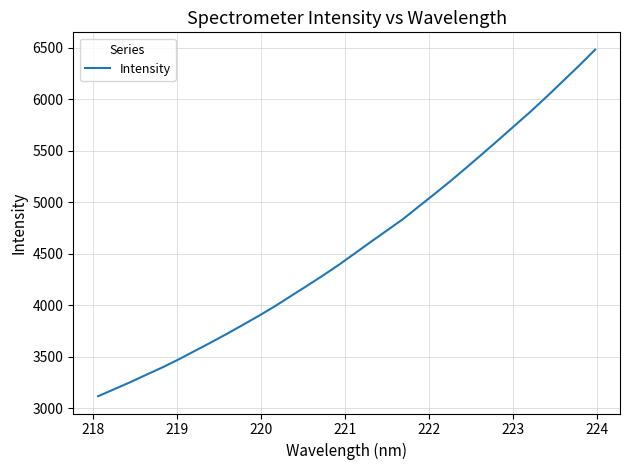

What is the difference between the maximum and minimum values?

3364.5